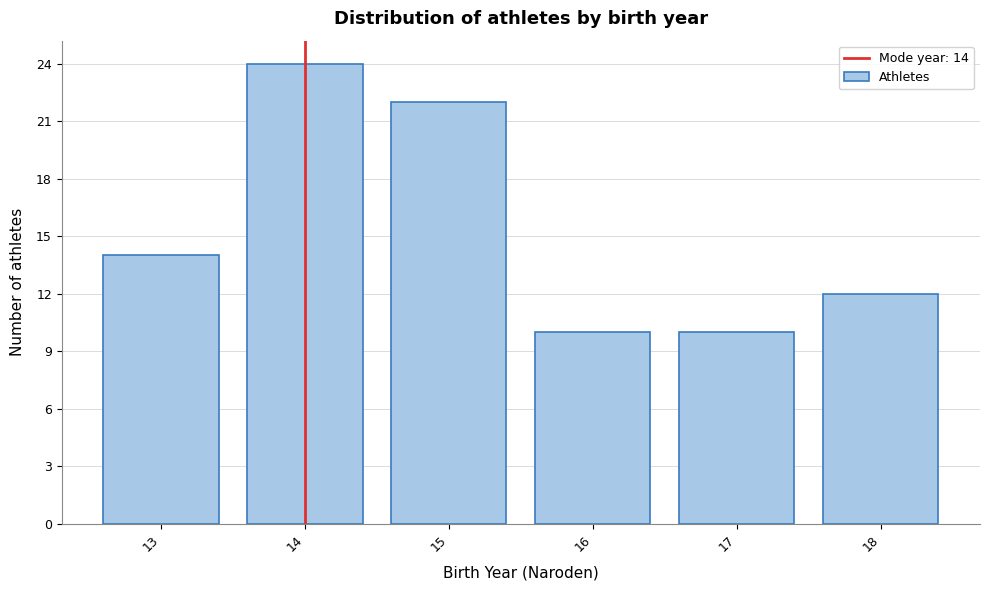

Over which range of the x-axis is the bar tallest?

13.5 to 14.5